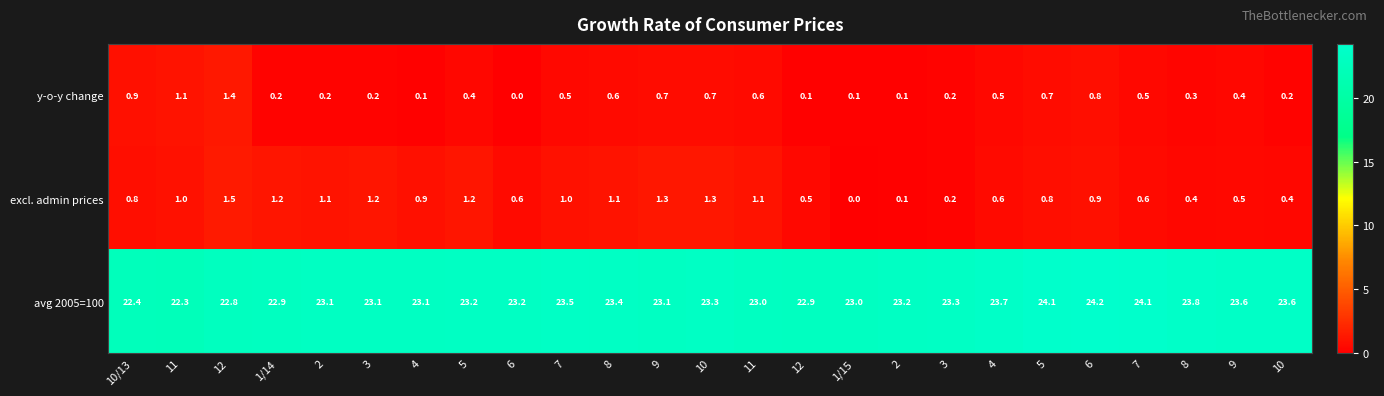

How many positive values does the y-o-y change series have?

24